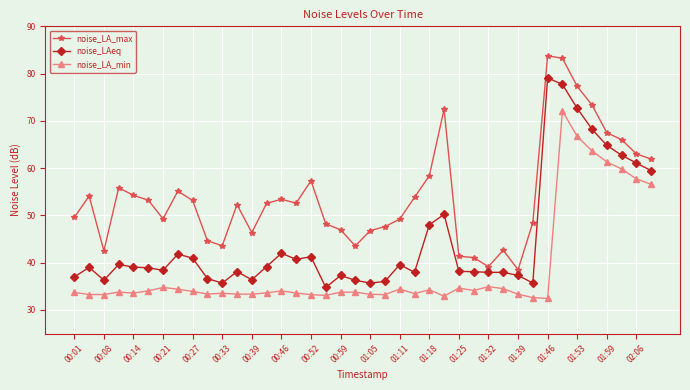

What is the average value of the noise_LA_min series?

38.7